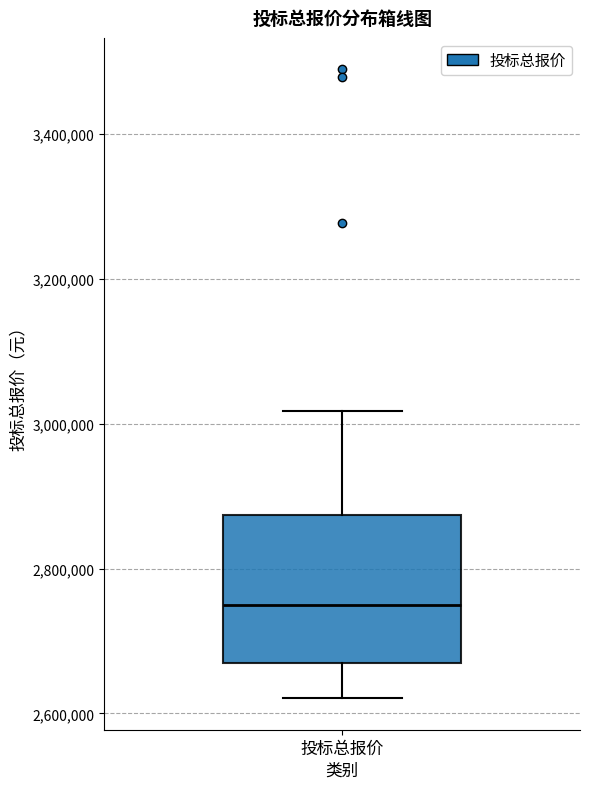

Read this box plot against the y-axis: the position of the median line, the range covered by the box, and the ends of both whiskers. The values are not printed on the chart, so give them approximately, as read against the axis.

median 2760000, box 2660000 to 2880000, whiskers 2620000 to 3020000